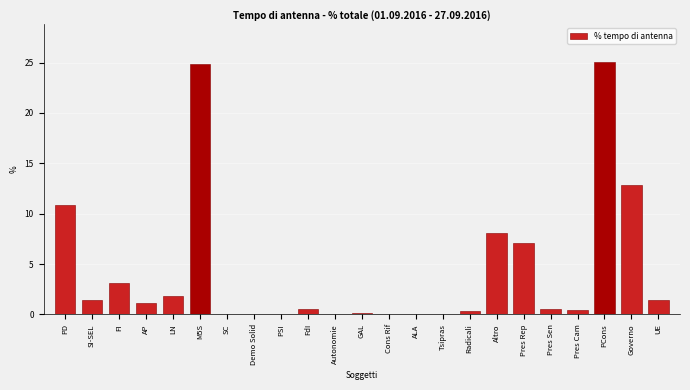

What is the sum of all values?

100.0